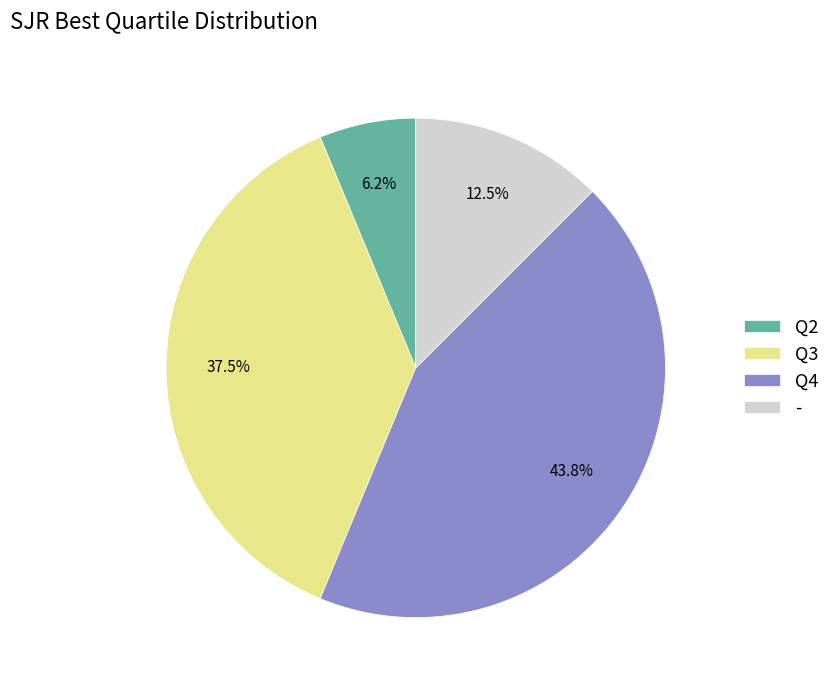

Between - and Q4, which is larger?

Q4